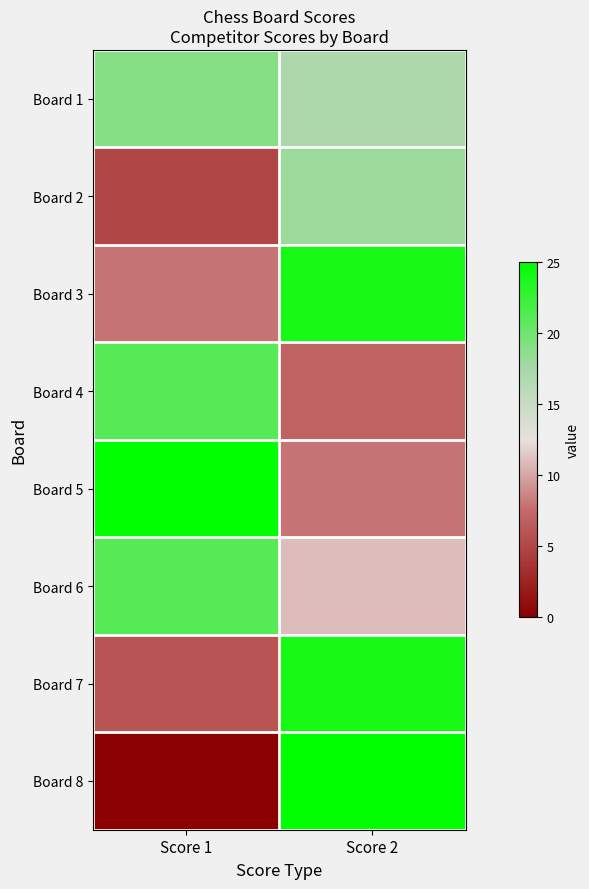

Which label corresponds to the largest value in the chart?

Score 1